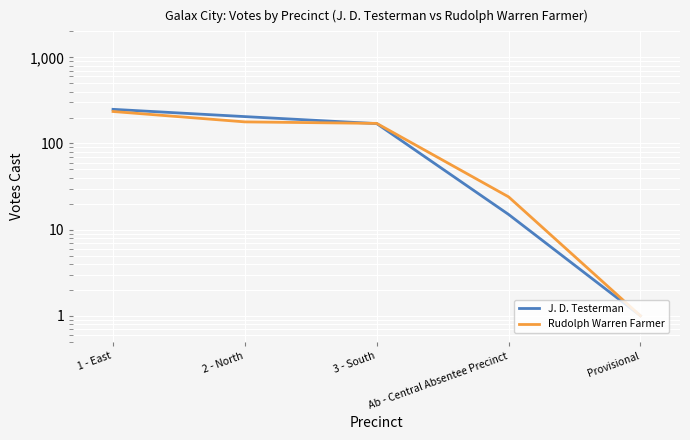

Which series has the largest range (max minus min)?

J. D. Testerman